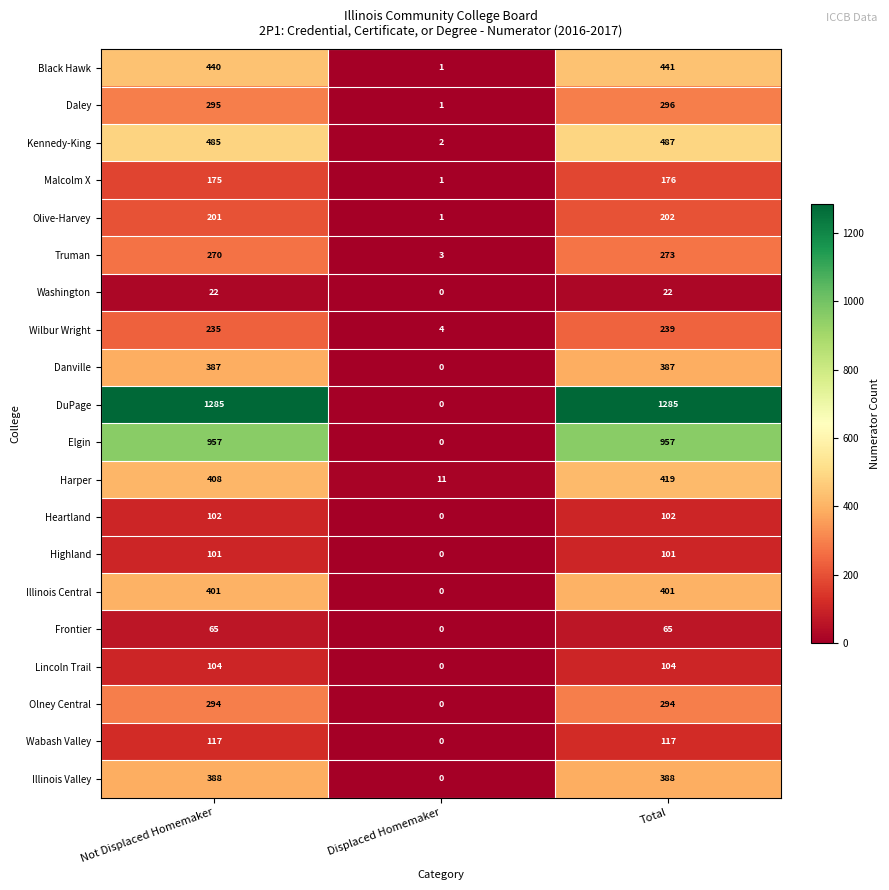

What is the difference between the highest and lowest values at Total?

1263